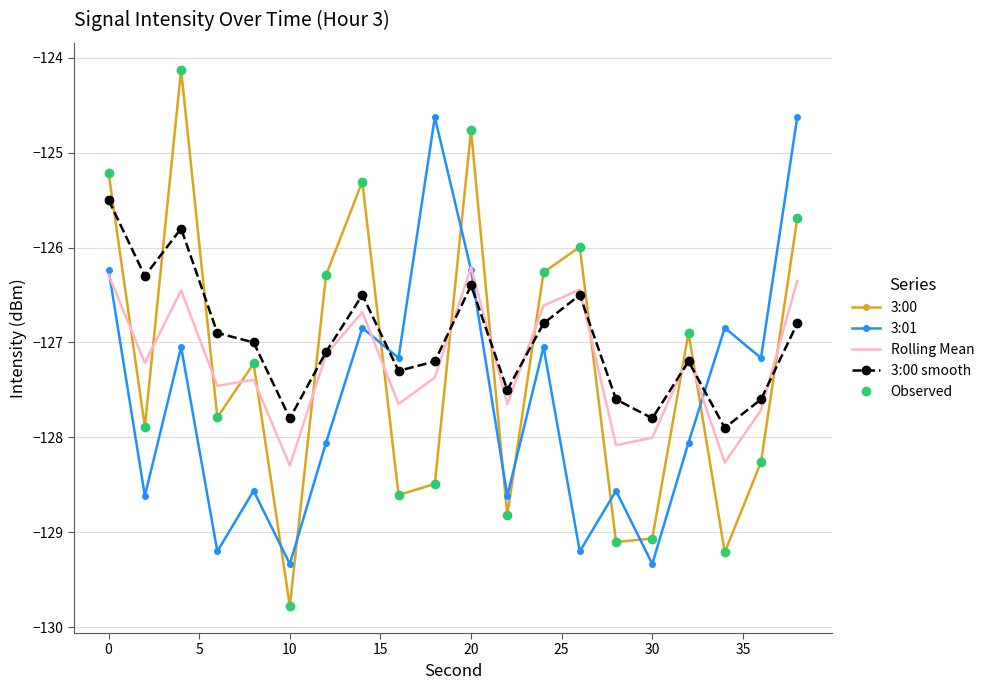

Which series has the largest range (max minus min)?

3:00